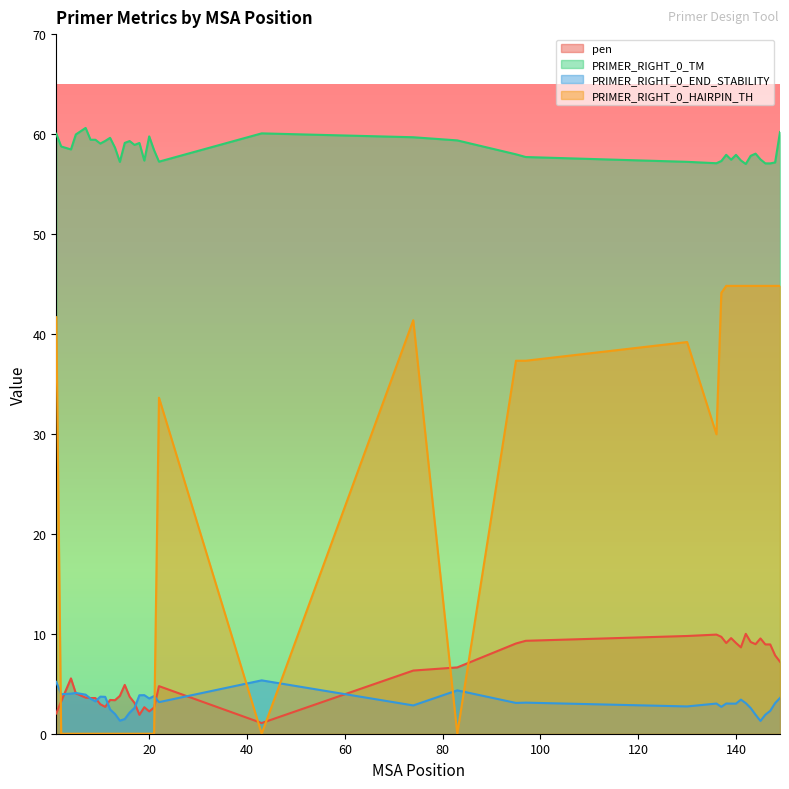

Reading left to right, list all the values displayed in this chart.

pen: 2.0	3.2	5.5	4.0	3.6	3.6	3.6	3.0	2.7	3.4	3.4	3.8	4.9	3.7	3.1	1.9	2.7	2.2	2.6	4.8	1.1	6.3	6.6	9.0	9.3	9.8	9.9	9.7	9.1	9.6	9.1	8.6	10.0	9.2	9.0	9.5	8.9	8.9	7.8	7.2
PRIMER_RIGHT_0_TM: 60.0	58.8	58.5	60.0	60.6	59.4	59.4	59.0	59.3	59.6	58.6	57.2	59.1	59.3	58.9	59.1	57.3	59.8	58.4	57.2	60.1	59.7	59.4	58.0	57.7	57.2	57.1	57.3	57.9	57.4	57.9	57.4	57.0	57.8	58.0	57.5	57.1	57.1	57.2	60.2
PRIMER_RIGHT_0_END_STABILITY: 5.2	4.0	4.0	4.1	3.9	3.5	3.2	3.7	3.7	2.4	2.0	1.3	1.5	2.1	2.6	3.9	3.9	3.5	3.8	3.2	5.3	2.8	4.3	3.1	3.1	2.7	3.0	2.7	3.0	3.0	3.0	3.4	3.1	2.6	1.9	1.3	1.9	2.3	3.1	3.6
PRIMER_RIGHT_0_HAIRPIN_TH: 41.7	0.0	0.0	0.0	0.0	0.0	0.0	0.0	0.0	0.0	0.0	0.0	0.0	0.0	0.0	0.0	0.0	0.0	0.0	33.6	0.0	41.4	0.0	37.3	37.3	39.2	30.0	44.1	44.8	44.8	44.8	44.8	44.8	44.8	44.8	44.8	44.8	44.8	44.8	44.8